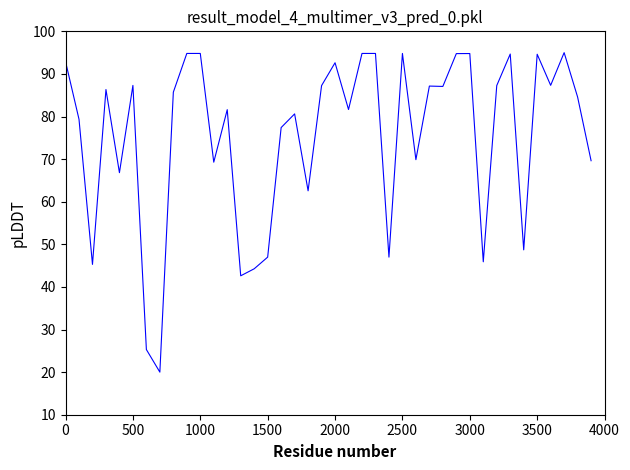

What is the difference between the maximum and minimum values?

75.0